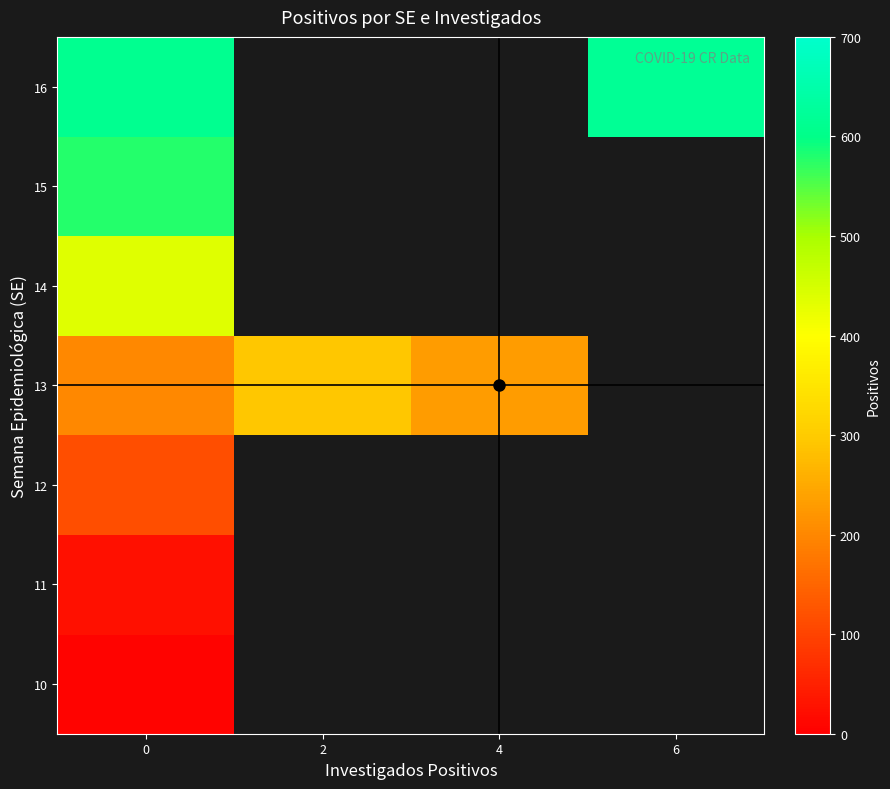

What is the minimum value for 10?

7.0